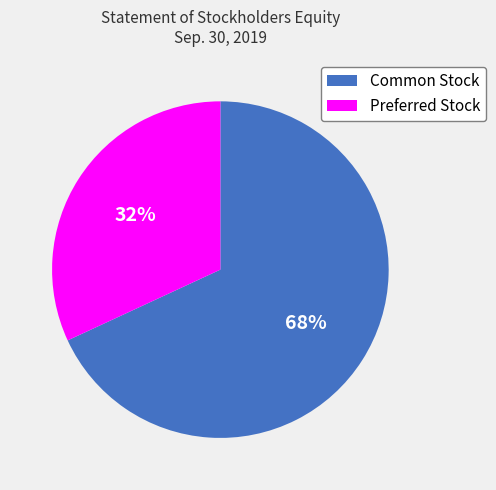

Is the sum of Preferred Stock and Common Stock greater than half?

Yes